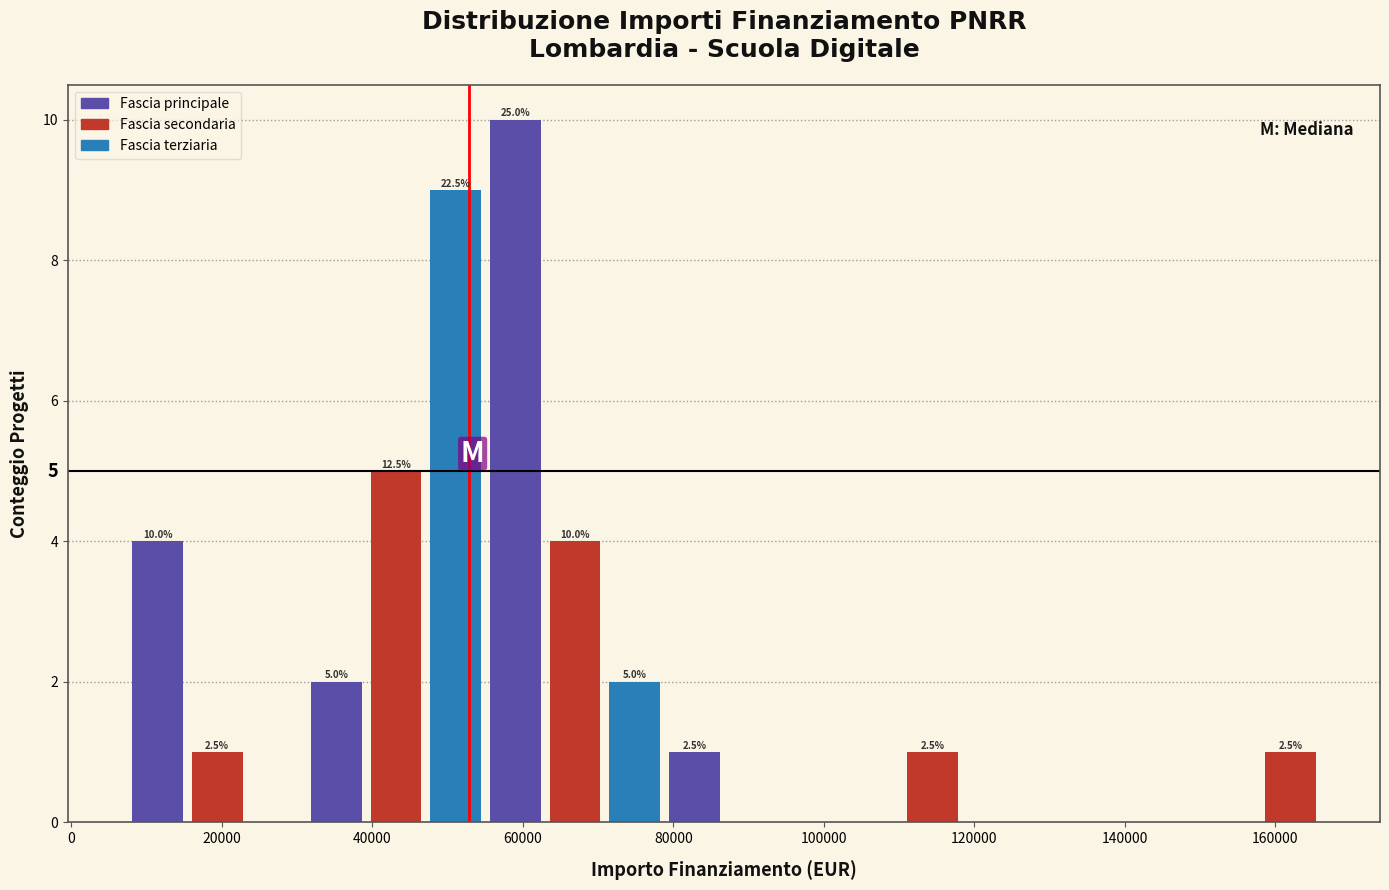

Around what value on the x-axis is the tallest bar? Give the approximate position of its centre, as read against the axis.

60000